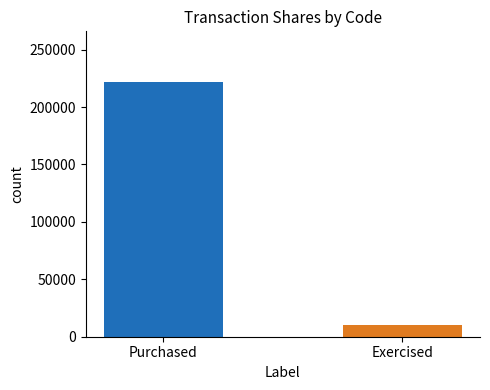

True or false: the data shows 124768 at Purchased.

False